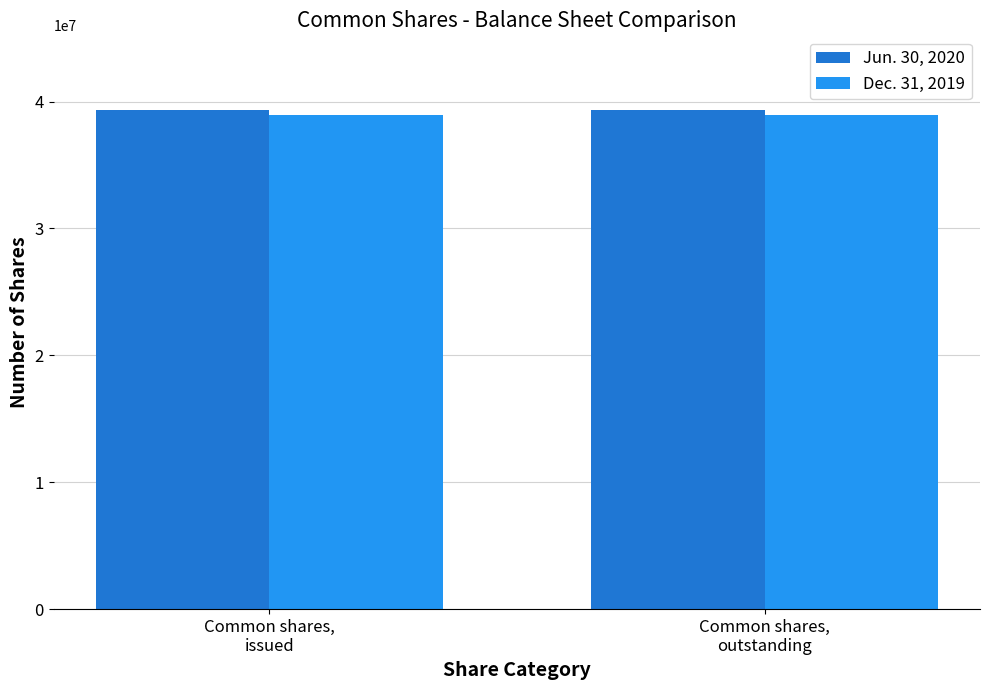

What is the minimum value shown in the chart?

38925953